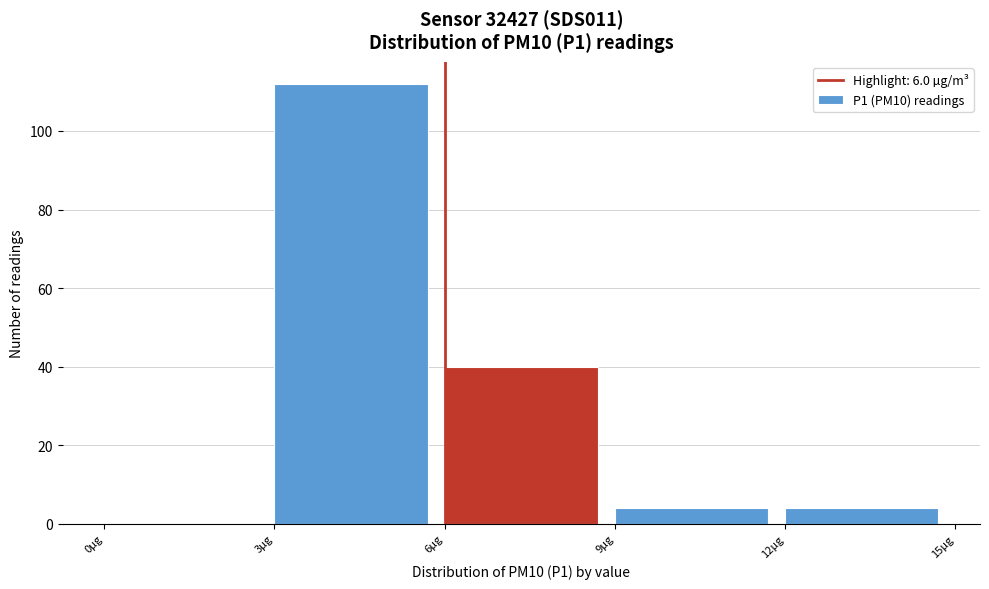

Which range on the x-axis has the tallest bar?

3 to 6